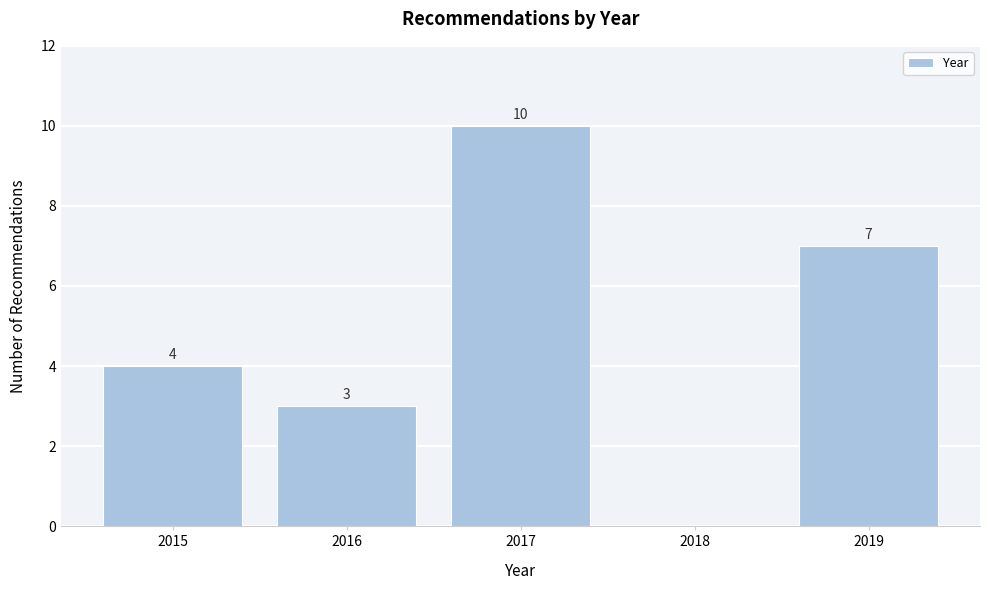

Which range on the x-axis has the tallest bar?

2016.5 to 2017.5